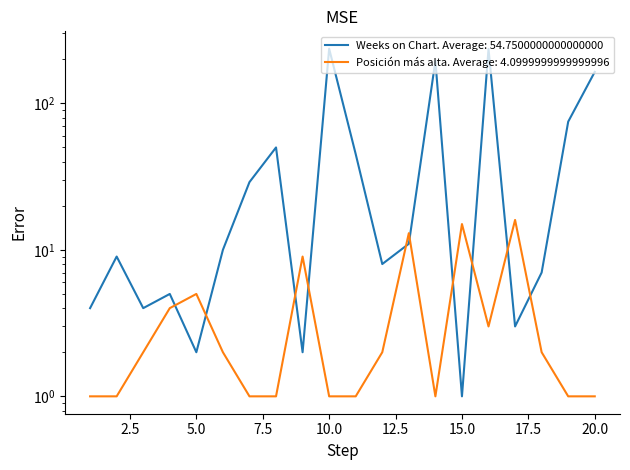

True or false: Posición más alta has a value of 1 at 11.

True